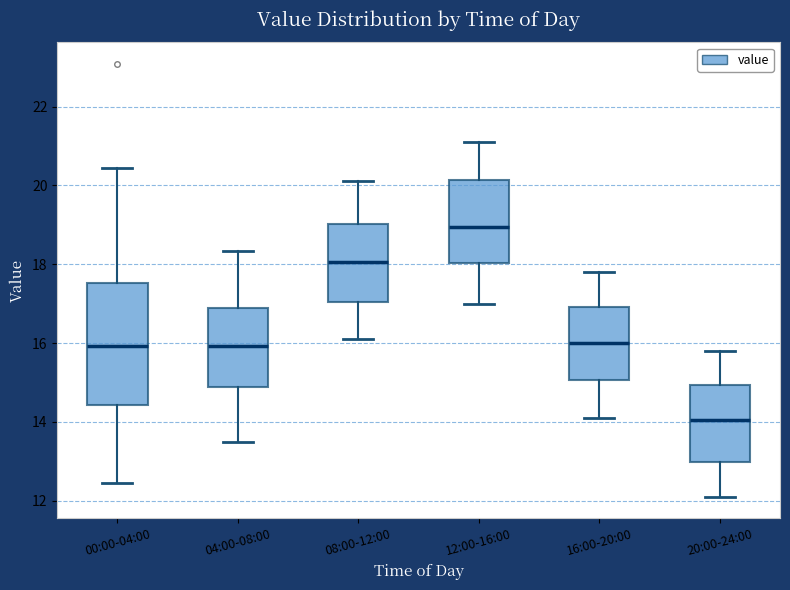

Where does the upper whisker of the box for 16:00-20:00 end on the y-axis? The values are not printed on the chart, so give them approximately, as read against the axis.

17.8